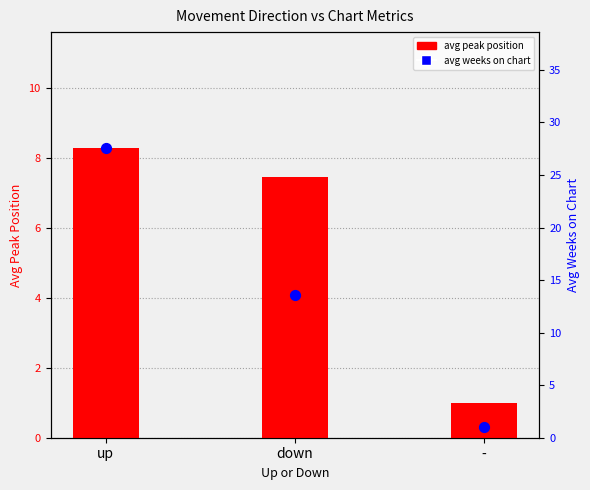

What are all the series names shown in the legend?

avg peak position, avg weeks on chart